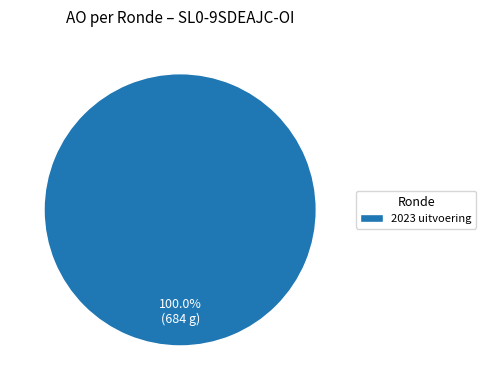

What is the majority slice?

2023 uitvoering